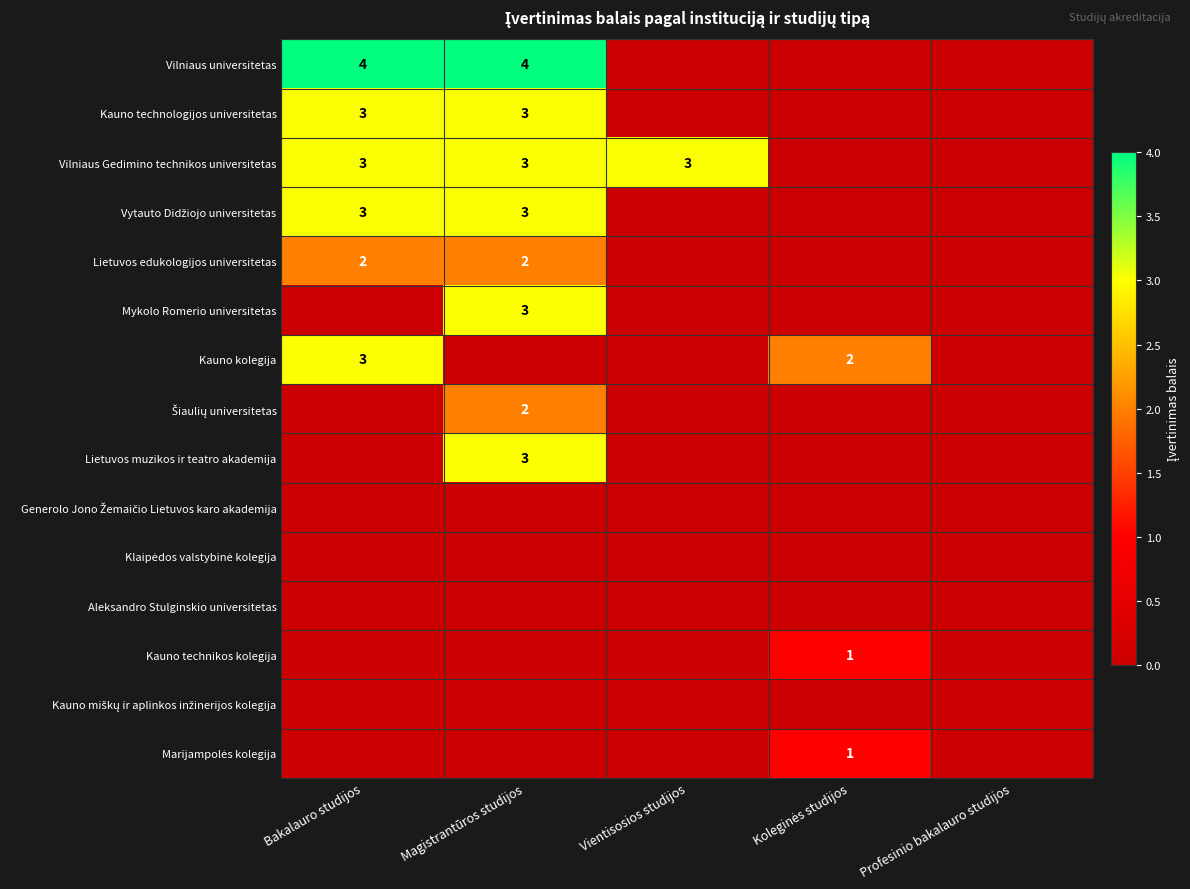

Is it true that Vilniaus Gedimino technikos universitetas equals 1 at Bakalauro studijos?

False